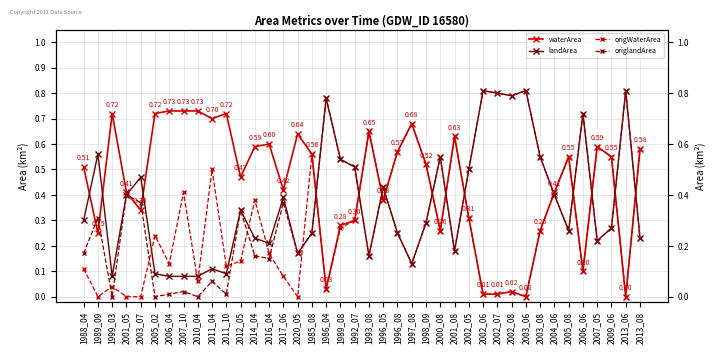

What is the label of the 30th point from the left?

2002_07